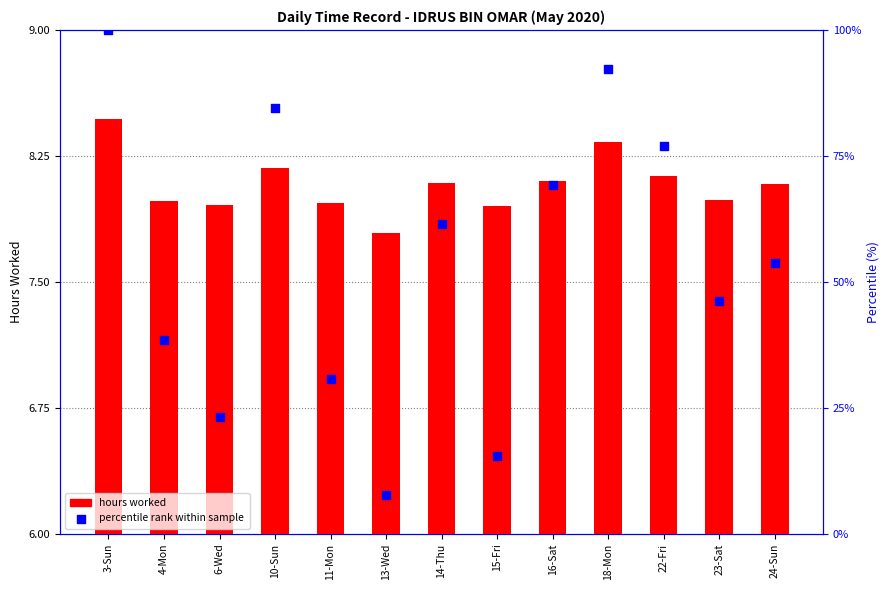

What are all the series names shown in the legend?

hours worked, percentile rank within sample